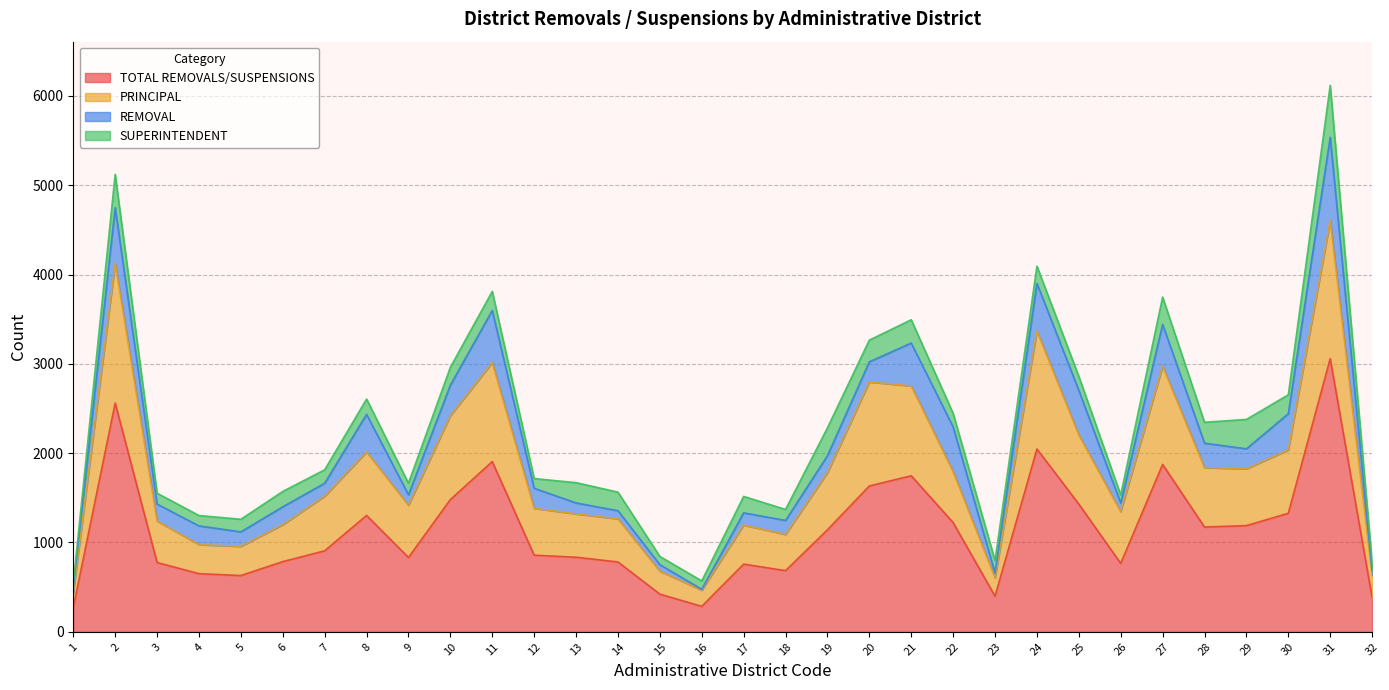

Does the chart display data point markers on the line(s)?

No